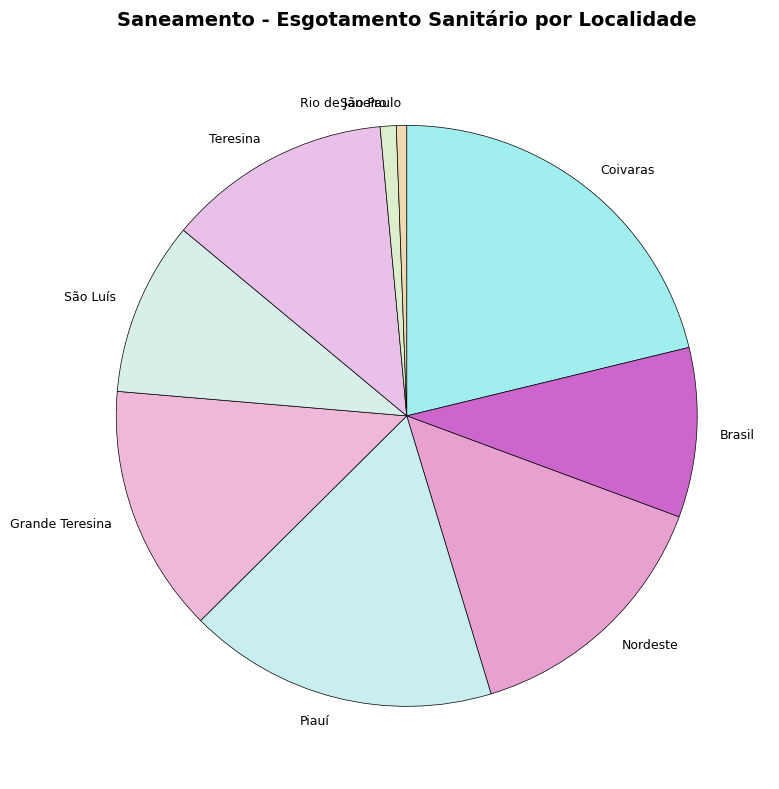

Between Piauí and São Paulo, which is larger?

Piauí